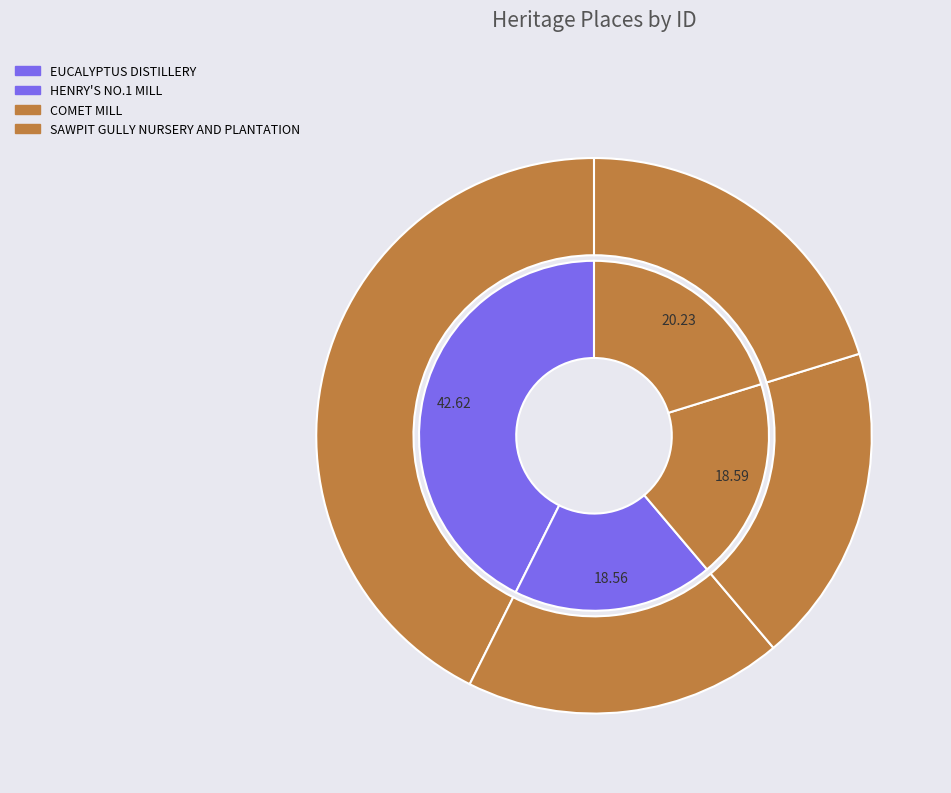

Combined, what portion of the pie is EUCALYPTUS DISTILLERY and HENRY'S NO.1 MILL?

61.2%